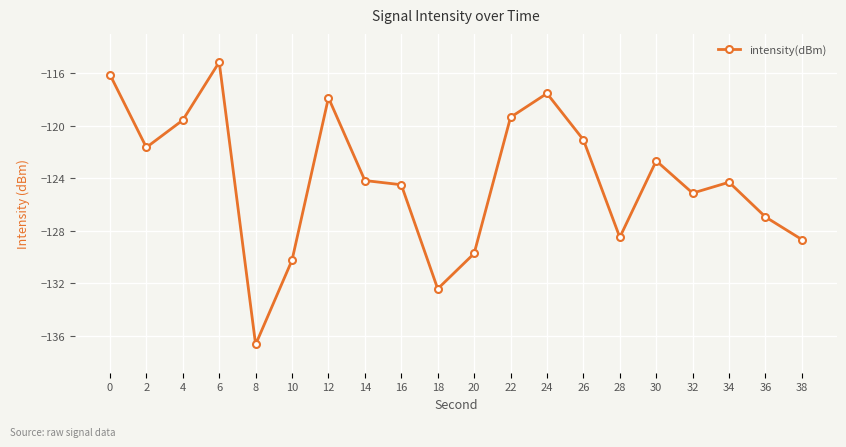

How many lines are shown in the chart?

1